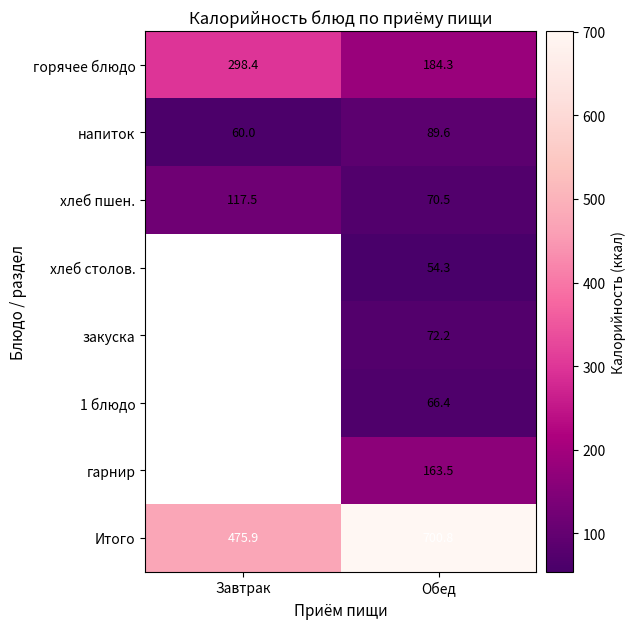

What is the sum of the Итого values at Завтрак and Обед?

1176.7